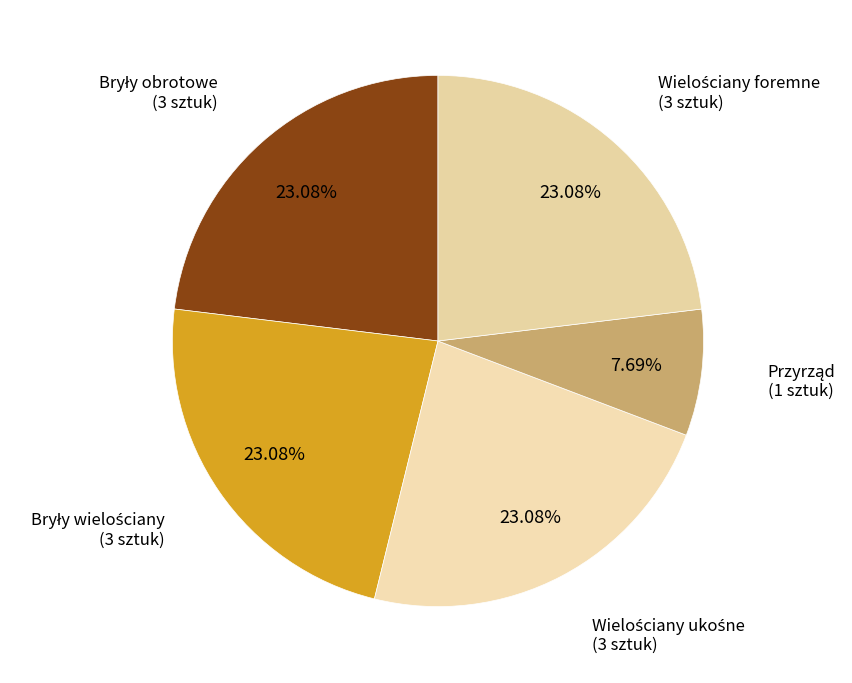

How many slices are in this pie chart?

5